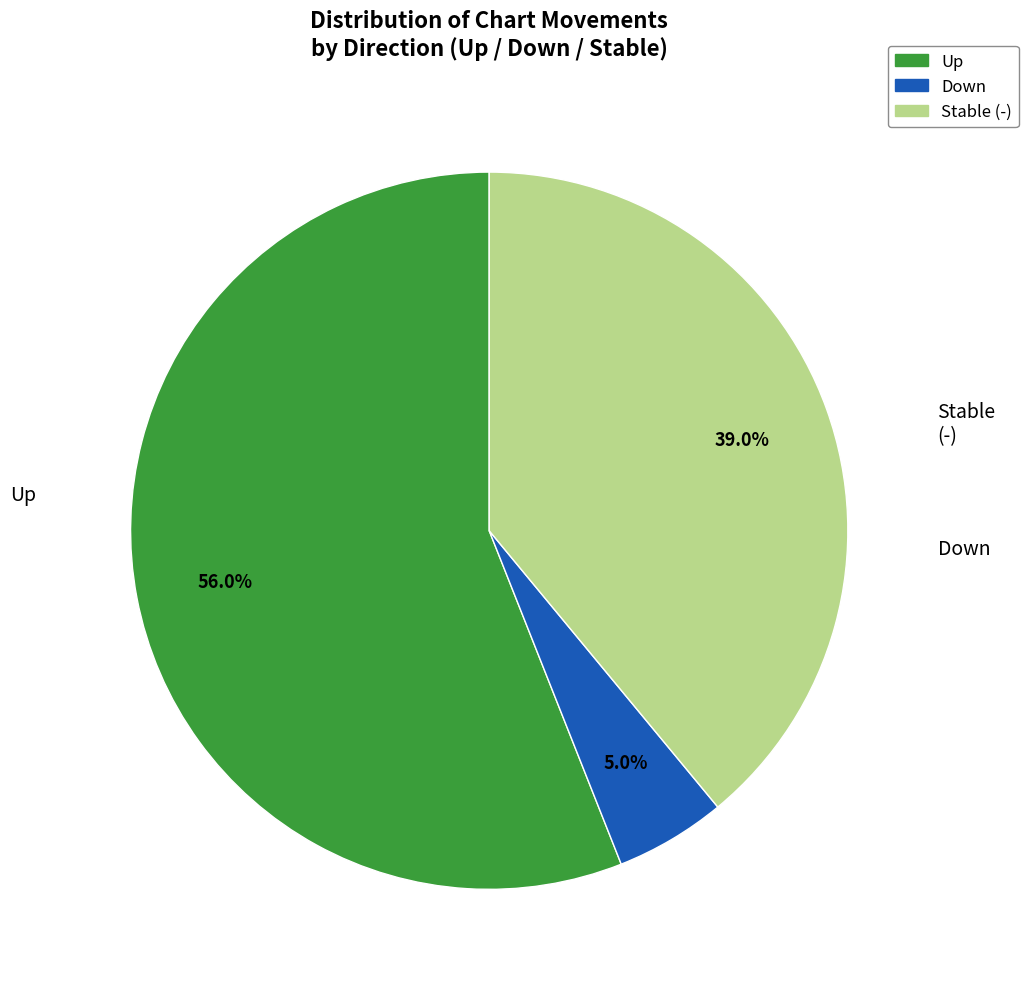

How many segments does this pie chart have?

3